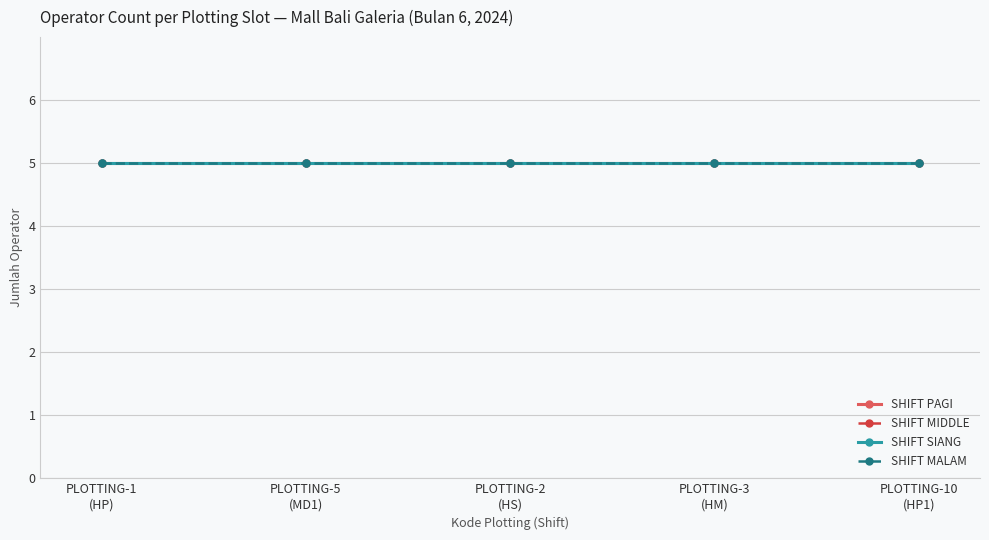

True or false: tahun has more than 1 points higher than both neighbors.

False